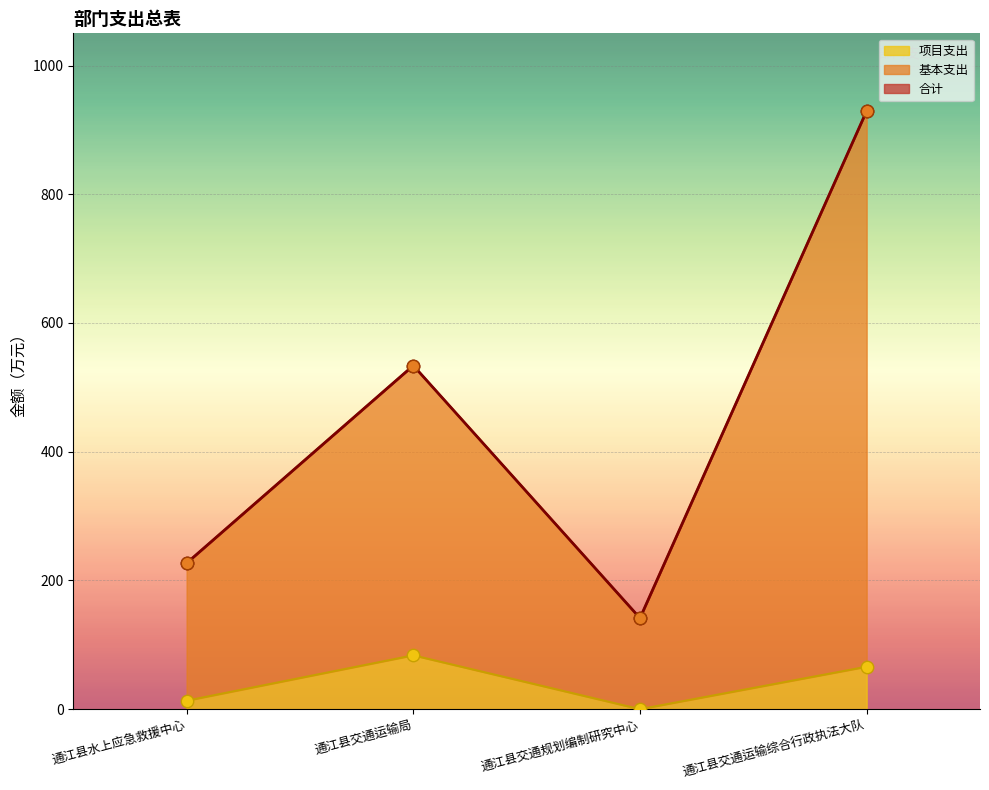

Which series contains the highest Y value?

合计